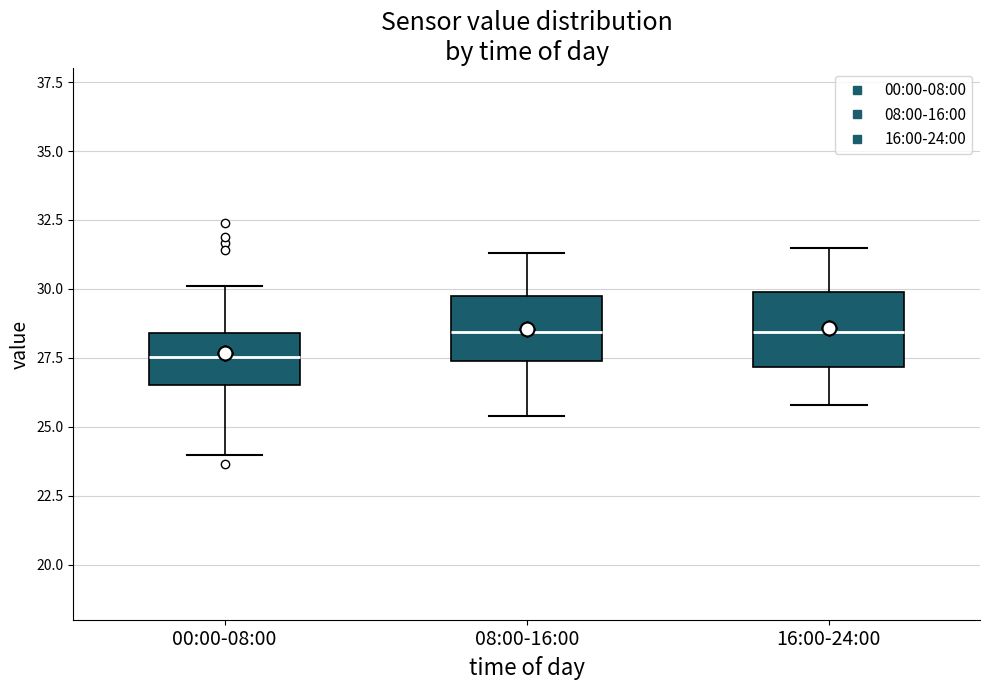

Which box has the lowest median line?

00:00-08:00